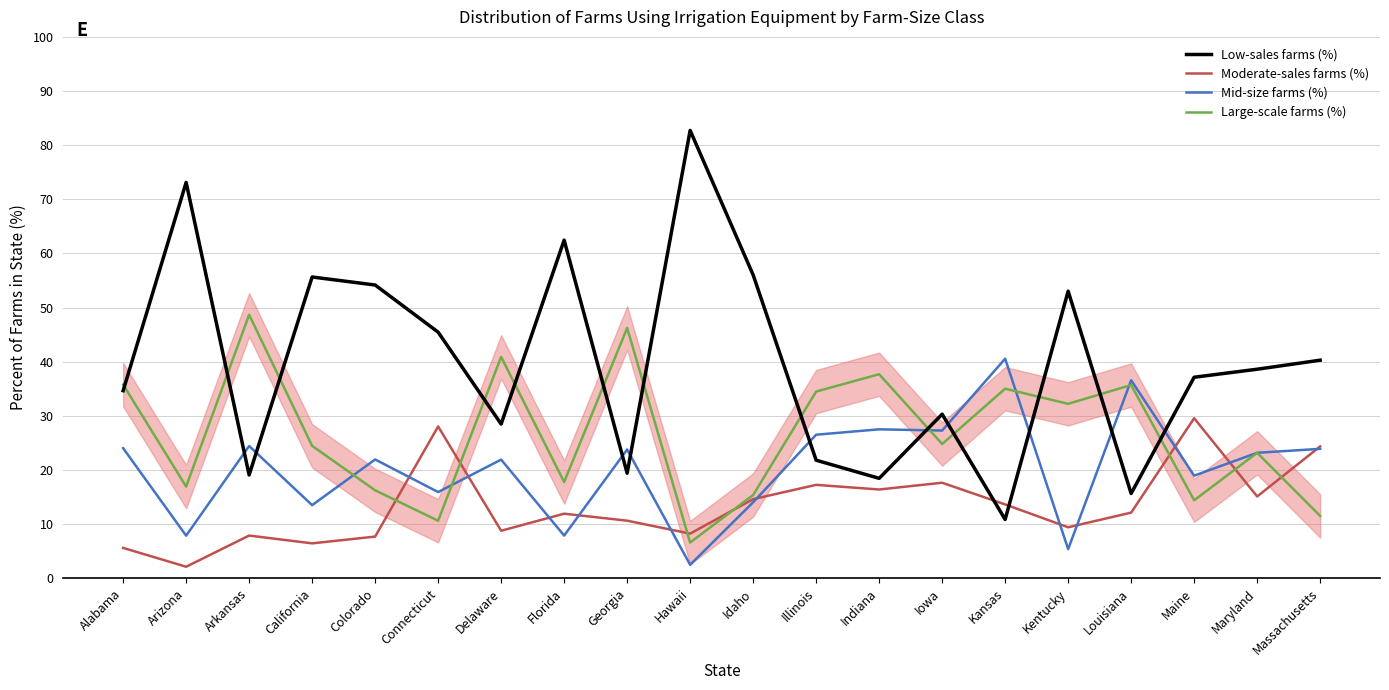

In Low-sales farms (%), how many points are higher than both neighbors (excluding endpoints)?

6